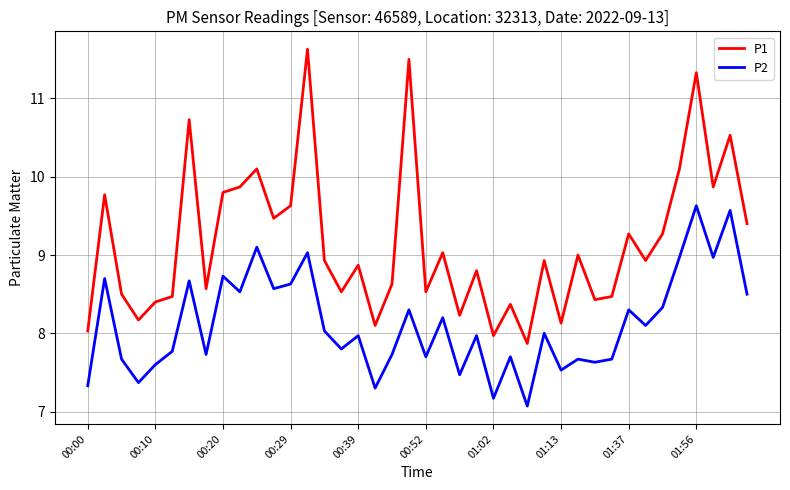

Which series has the largest range (max minus min)?

P1